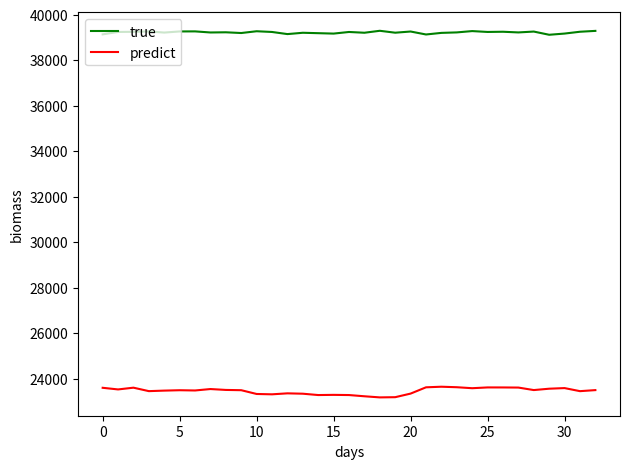

How many values in the true series are below 39226?

16